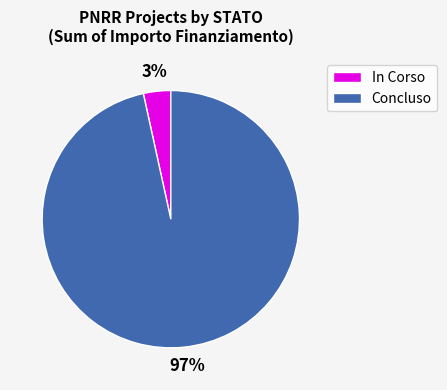

Is the sum of Concluso and In Corso greater than half?

Yes